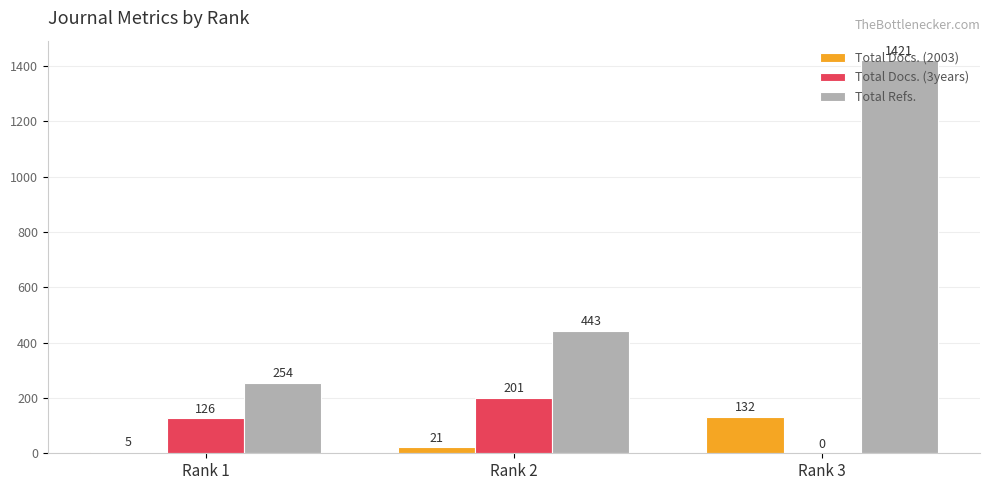

The value of Total Refs. at Rank 3 is 1421. True or false?

True